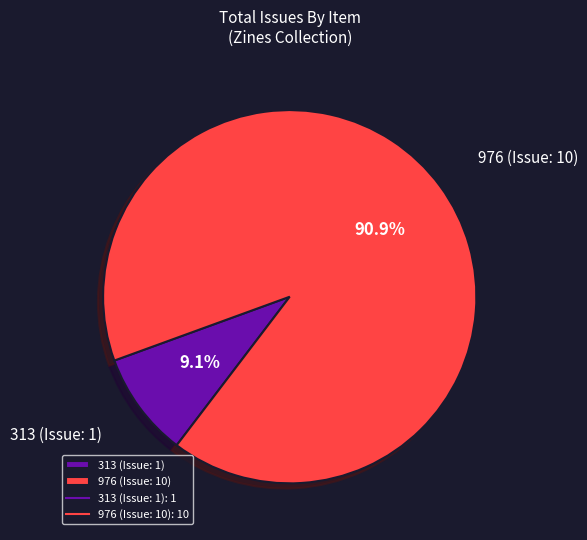

Count the number of slices in the pie.

2